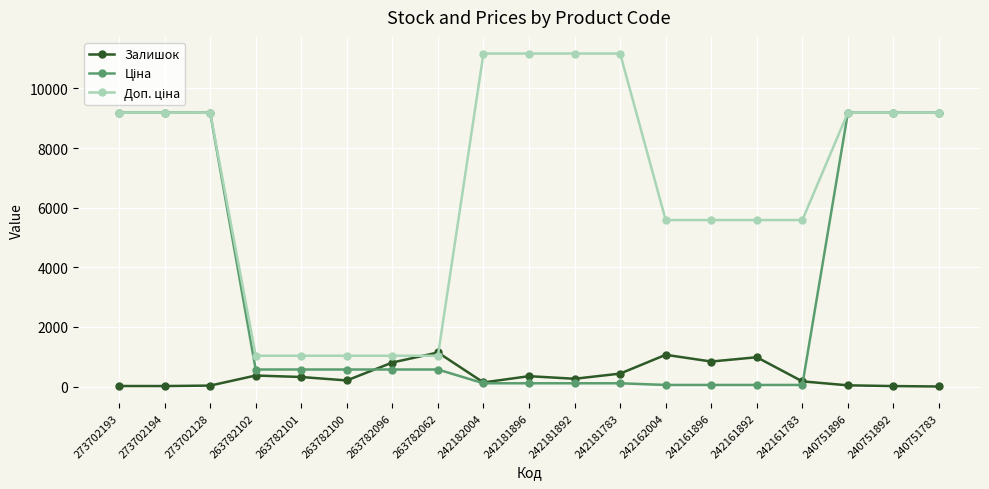

What is the total value across all series at 263782062?

2752.6